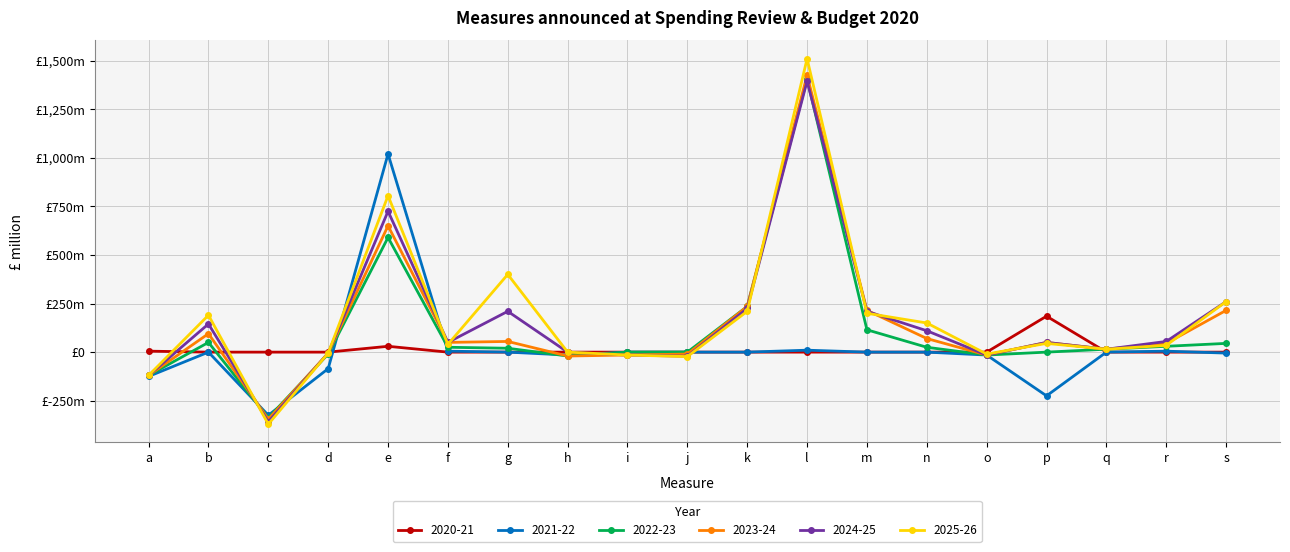

What value does the 2023-24 series have at s, to the nearest 10?

220